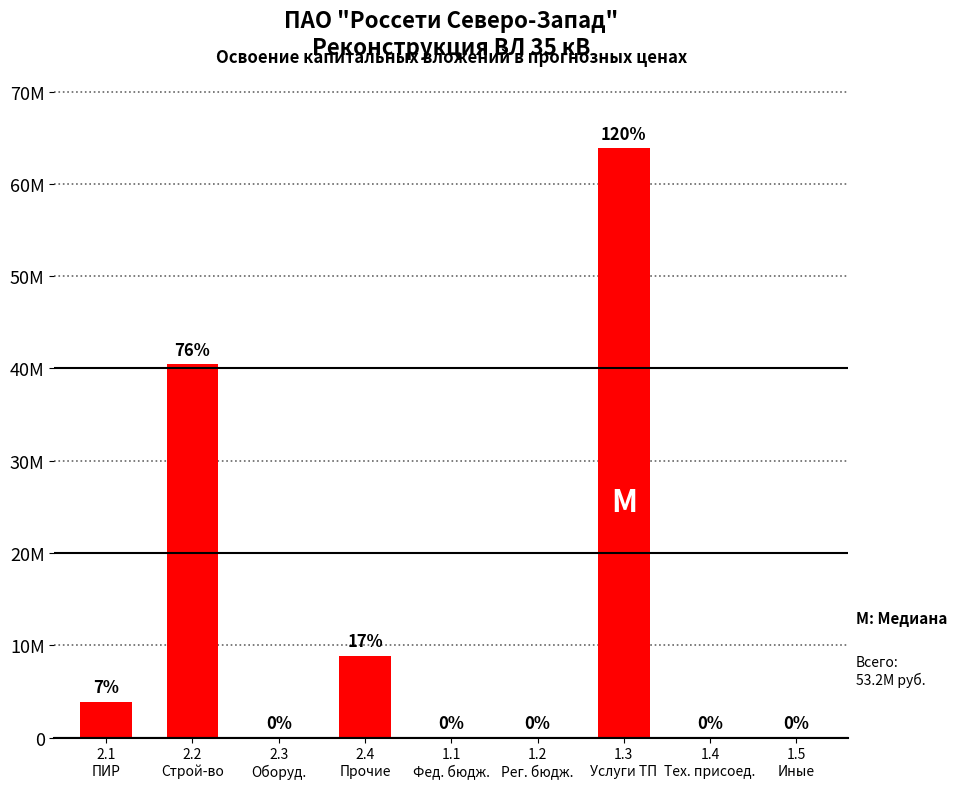

Which label corresponds to the largest value in the chart?

1.3
Услуги ТП